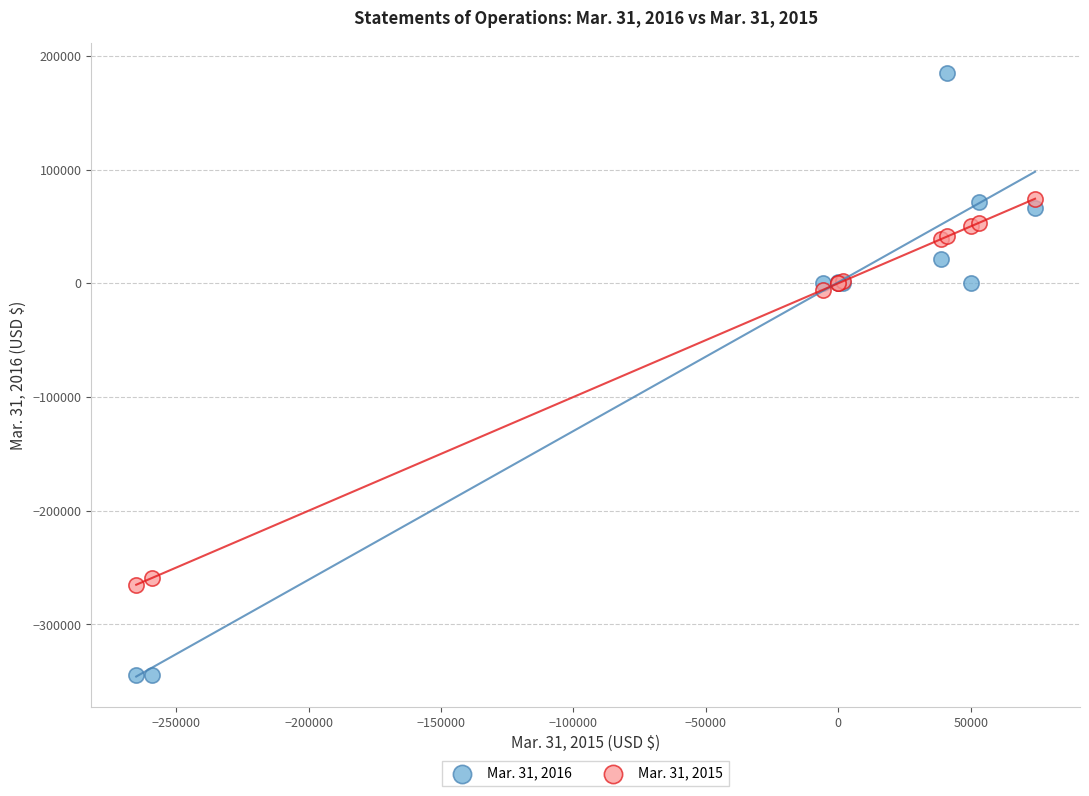

Which series contains the highest Y value?

Mar. 31, 2016